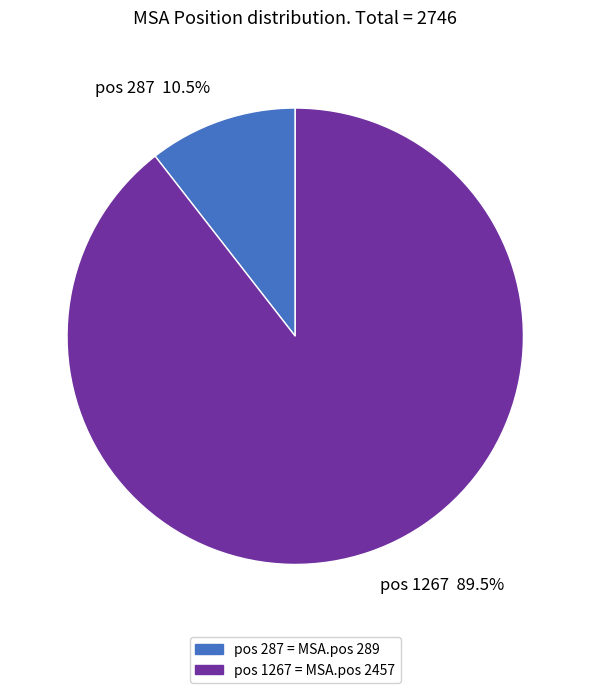

What percentage is NOT represented by pos 1267 89.5%?

10.5%